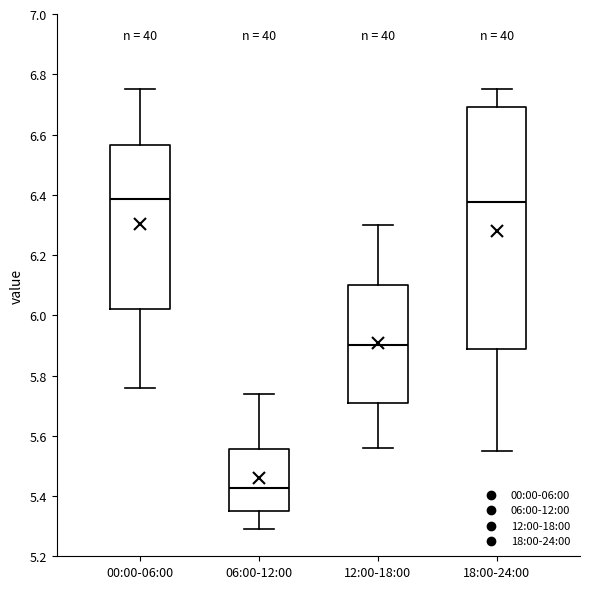

Reading left to right, read every box against the y-axis: the position of its median line, the range the box covers, and the ends of its whiskers. The values are not printed on the chart, so give them approximately, as read against the axis.

00:00-06:00: median 6.38, box 6.02 to 6.56, whiskers 5.76 to 6.76
06:00-12:00: median 5.42, box 5.36 to 5.56, whiskers 5.30 to 5.74
12:00-18:00: median 5.90, box 5.70 to 6.10, whiskers 5.56 to 6.30
18:00-24:00: median 6.38, box 5.88 to 6.70, whiskers 5.56 to 6.76